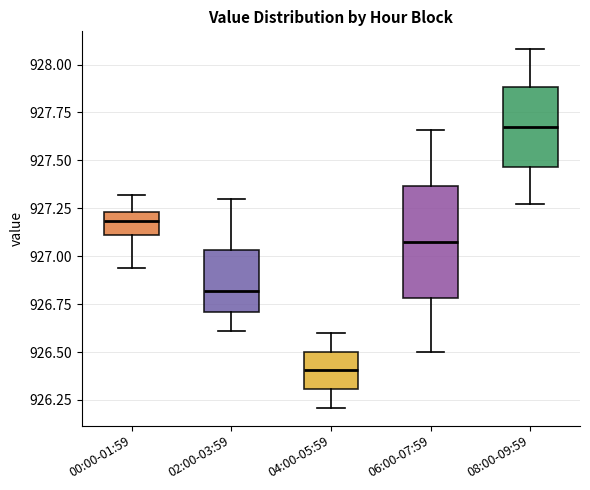

Reading left to right, transcribe this box plot: for each box, give where its median line is, the range the box spans, and where its two whiskers end, as read against the y-axis. The values are not printed on the chart, so give them approximately, as read against the axis.

00:00-01:59: median 927.20, box 927.10 to 927.25, whiskers 926.95 to 927.30
02:00-03:59: median 926.80, box 926.70 to 927.05, whiskers 926.60 to 927.30
04:00-05:59: median 926.40, box 926.30 to 926.50, whiskers 926.20 to 926.60
06:00-07:59: median 927.10, box 926.80 to 927.35, whiskers 926.50 to 927.65
08:00-09:59: median 927.70, box 927.45 to 927.90, whiskers 927.25 to 928.10